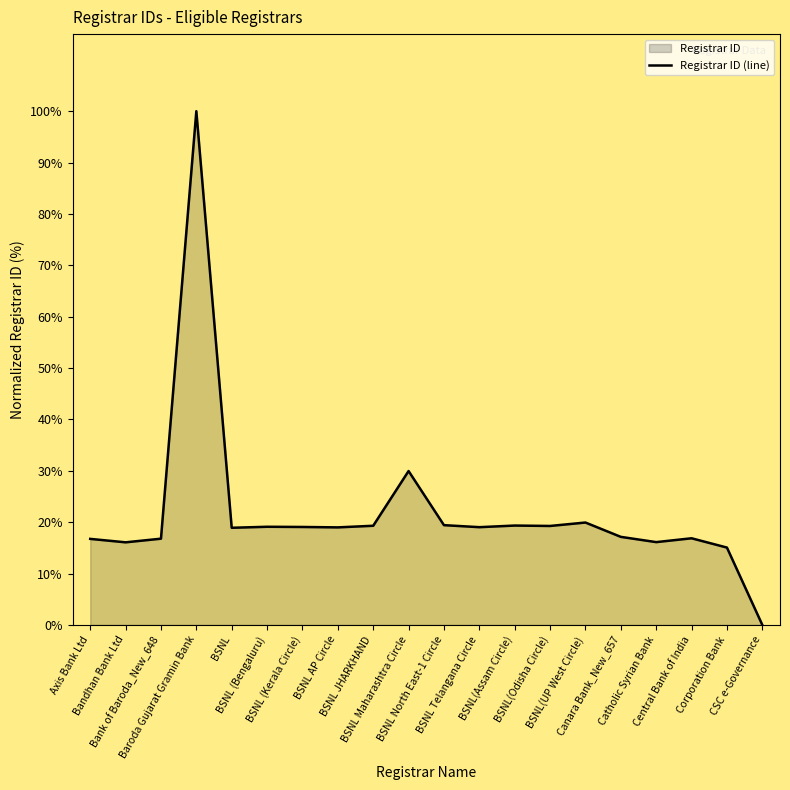

What is the difference between the maximum and minimum values?

100.0